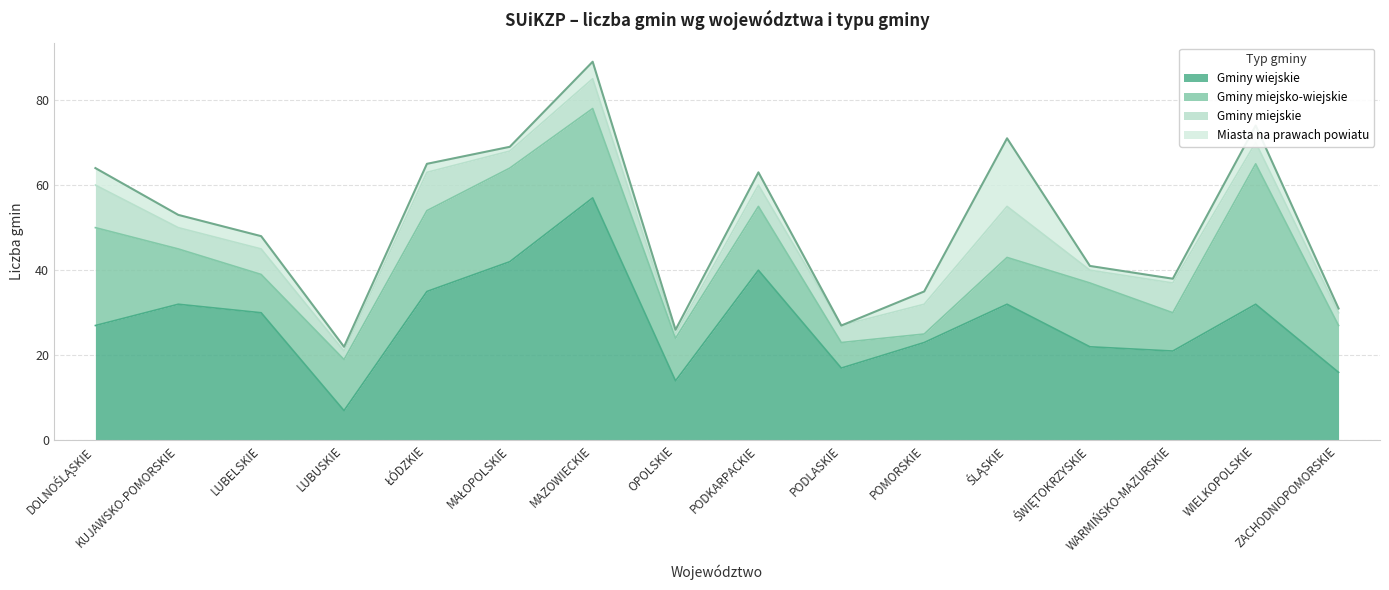

What is the average value of the Gminy miejskie series?

6